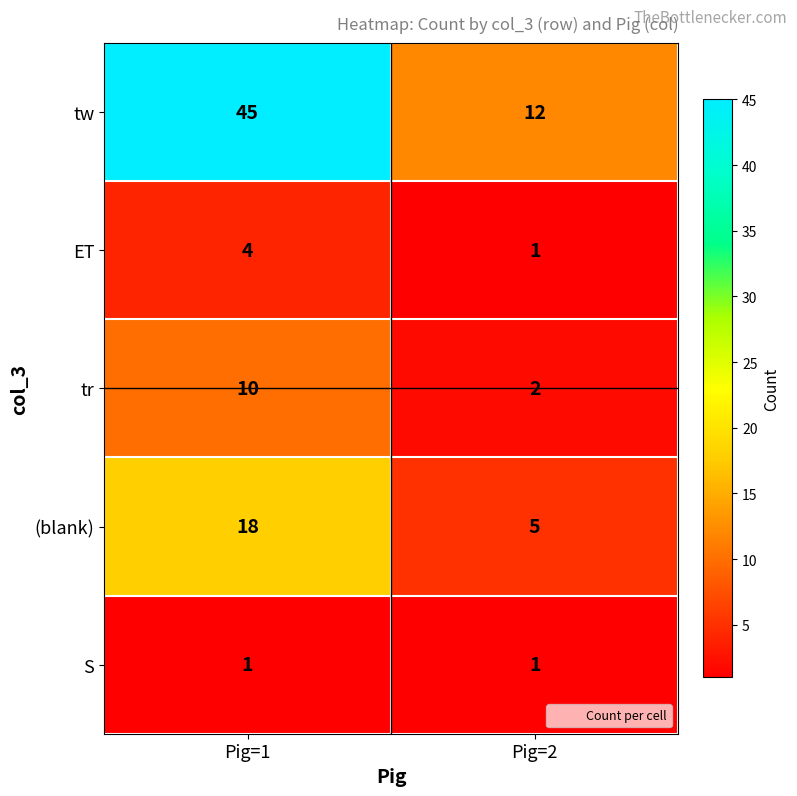

The value of tr at Pig=1 is 5. True or false?

False